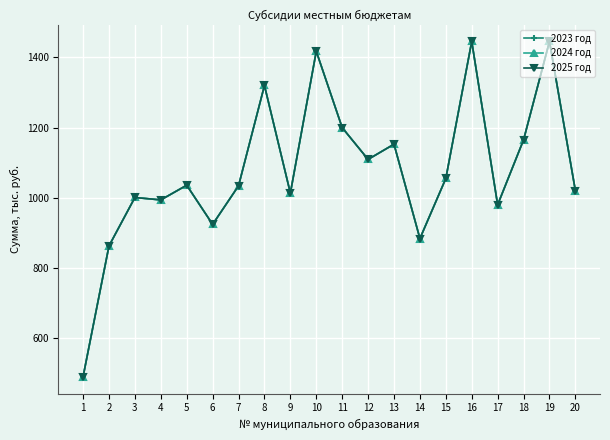

The value of 2024 год at 17 is 662.2. True or false?

False